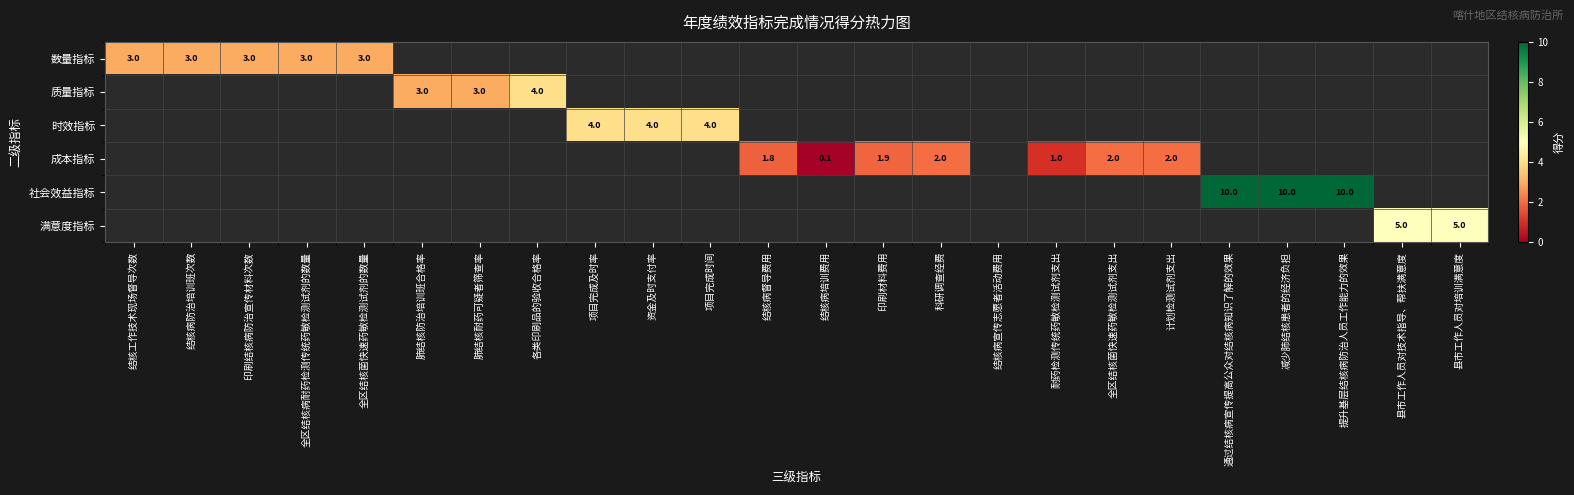

How many data points in 成本指标 are above 0?

7